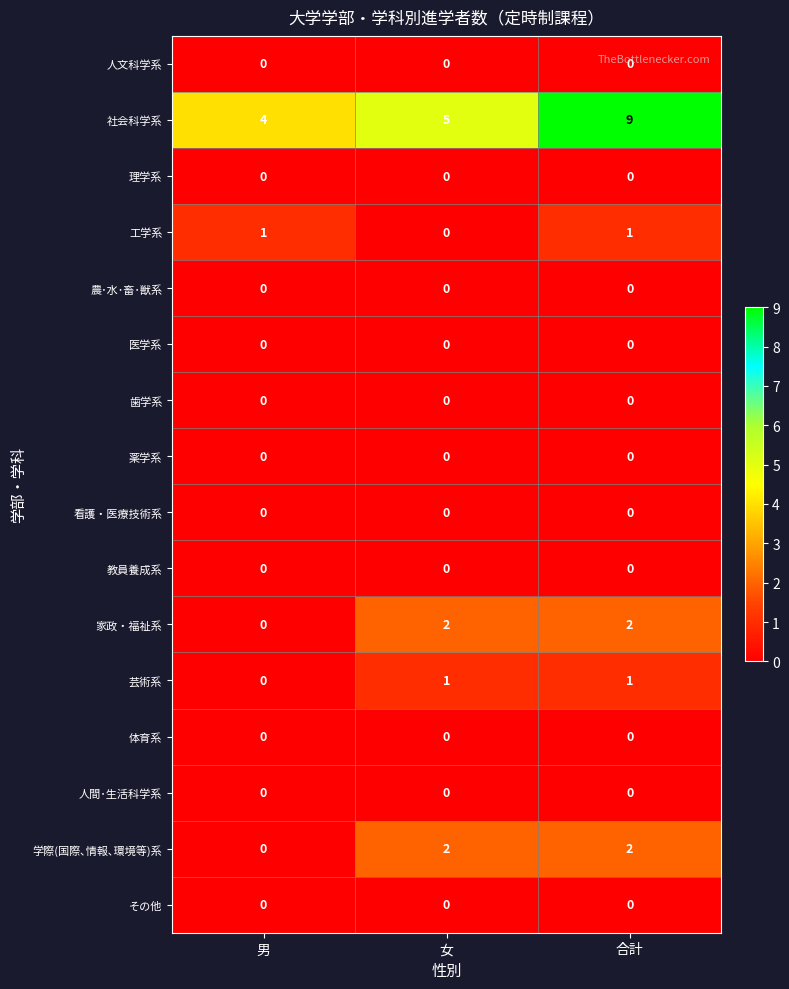

Rank the categories by 社会科学系 value from highest to lowest.

合計, 女, 男